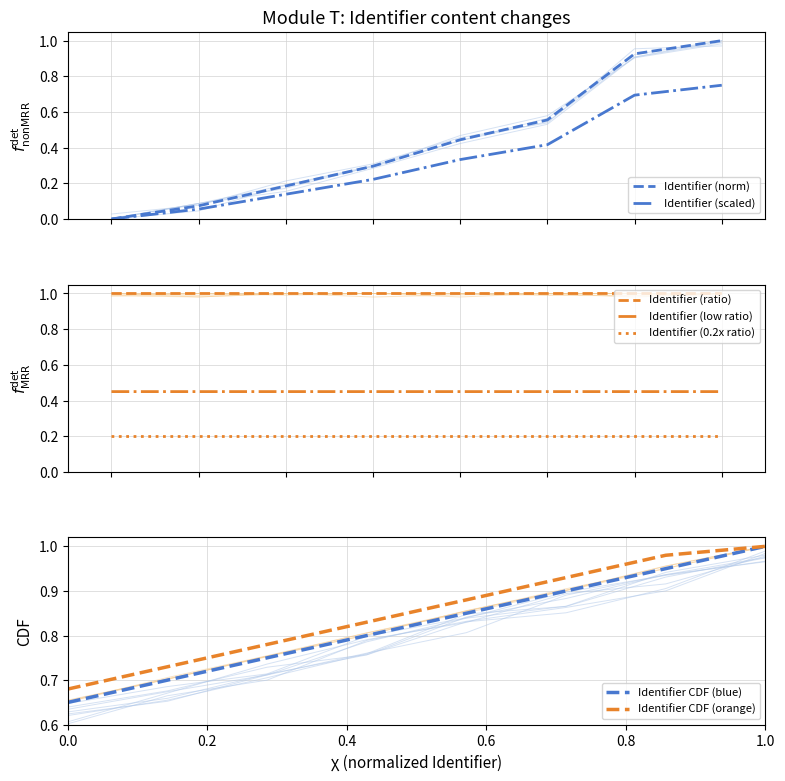

Is this an area chart (filled region under the line)?

No